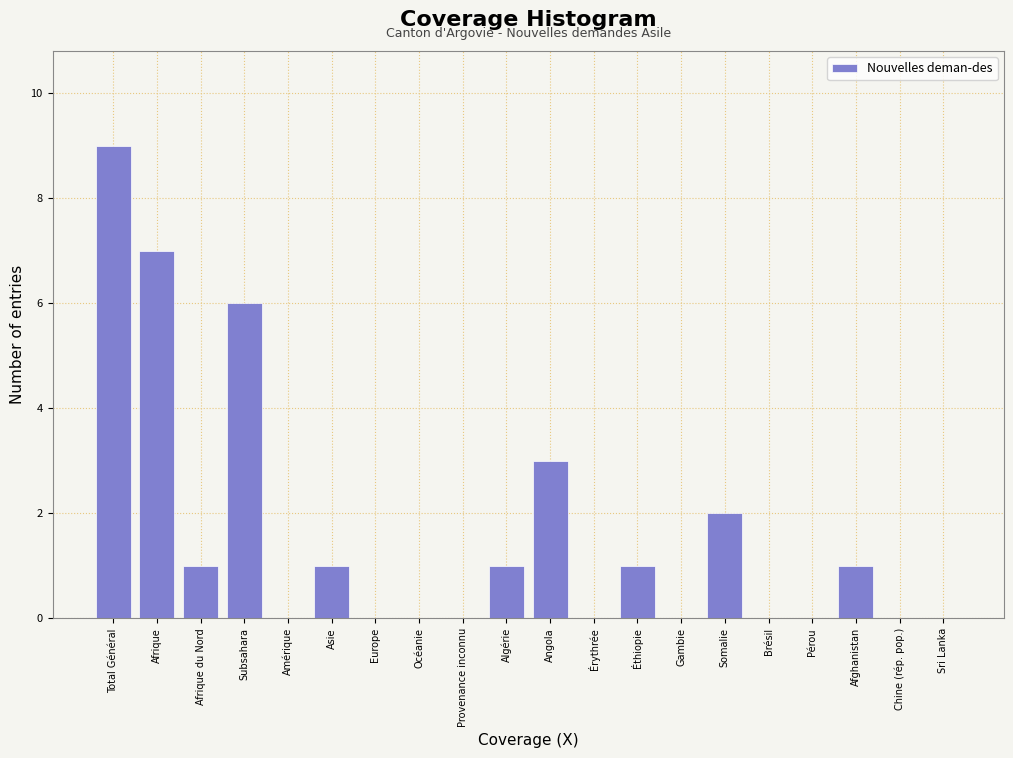

Reading right to left, what are all the values shown in this chart?

Sri Lanka=0	Chine (rép. pop.)=0	Afghanistan=1	Pérou=0	Brésil=0	Somalie=2	Gambie=0	Éthiopie=1	Érythrée=0	Angola=3	Algérie=1	Provenance inconnu=0	Océanie=0	Europe=0	Asie=1	Amérique=0	Subsahara=6	Afrique du Nord=1	Afrique=7	Total Général=9